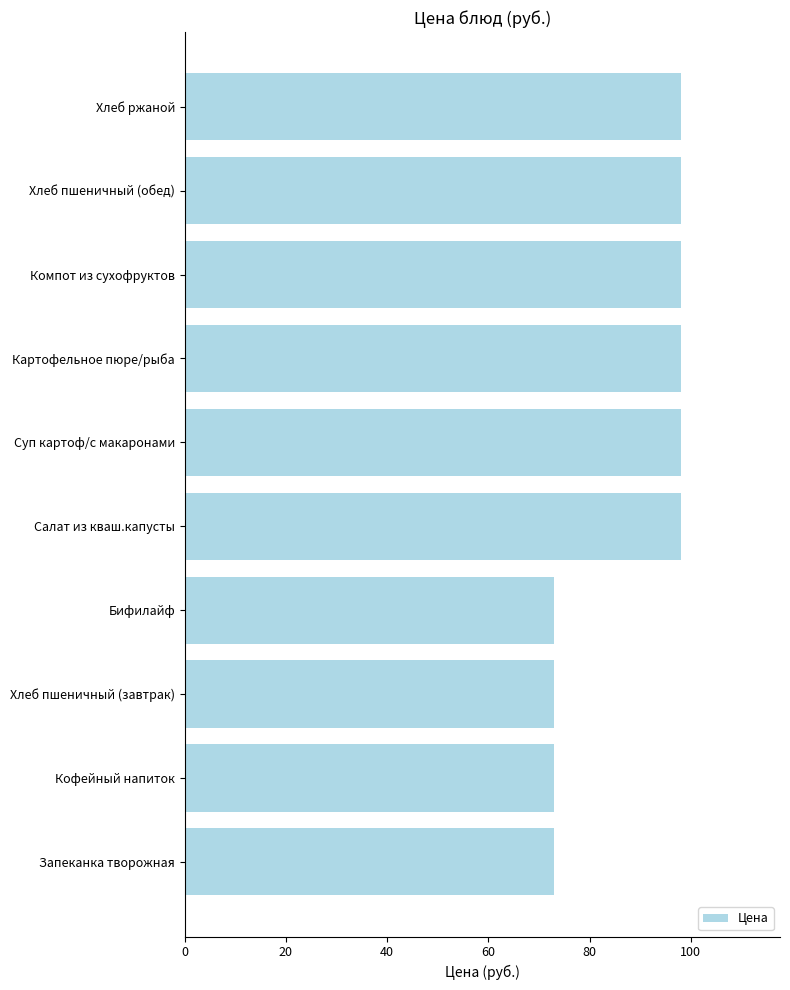

Reading bottom to top, what are all the values shown in this chart?

Запеканка творожная=73	Кофейный напиток=73	Хлеб пшеничный (завтрак)=73	Бифилайф=73	Салат из кваш.капусты=98	Суп картоф/с макаронами=98	Картофельное пюре/рыба=98	Компот из сухофруктов=98	Хлеб пшеничный (обед)=98	Хлеб ржаной=98